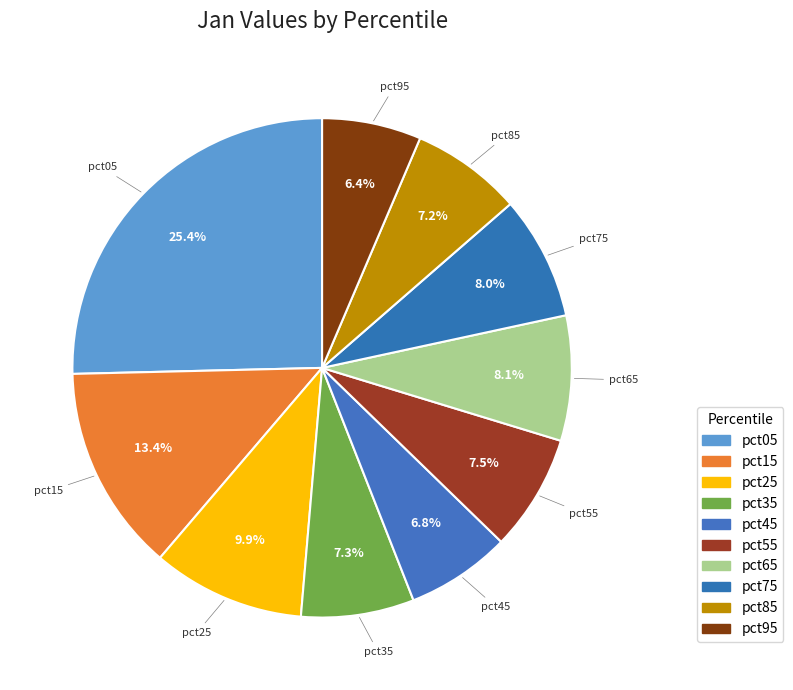

How many segments does this pie chart have?

10